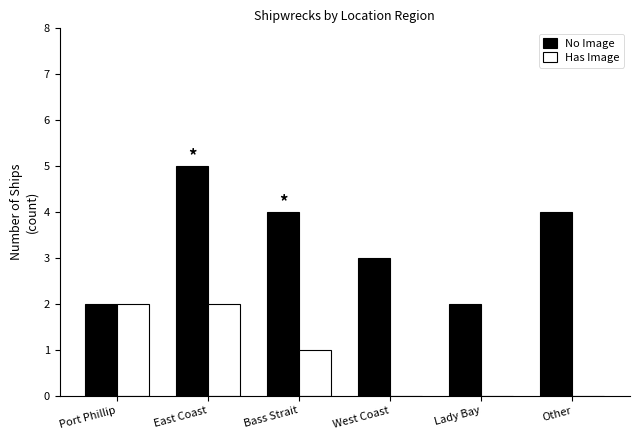

How many groups of bars are there?

6